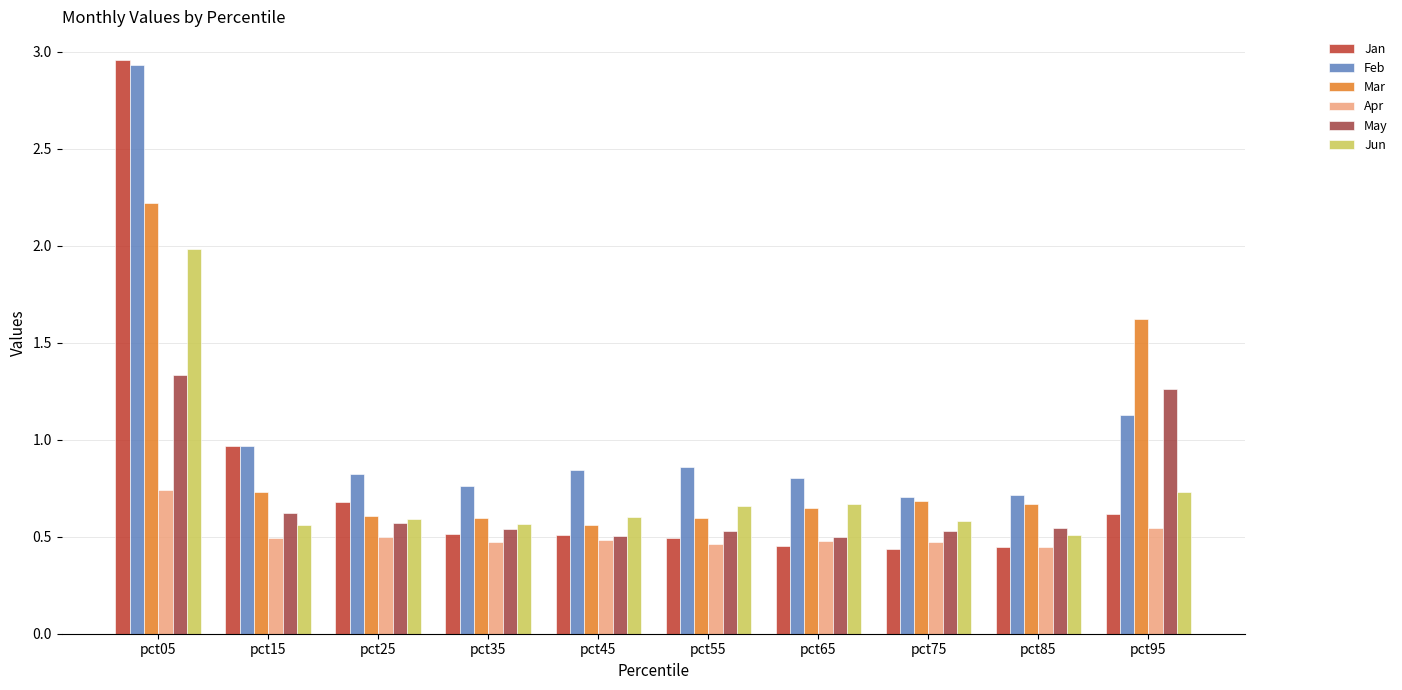

Reading left to right, extract all data points from this chart.

Jan: 3.0	1.0	0.7	0.5	0.5	0.5	0.5	0.4	0.4	0.6
Feb: 2.9	1.0	0.8	0.8	0.8	0.9	0.8	0.7	0.7	1.1
Mar: 2.2	0.7	0.6	0.6	0.6	0.6	0.6	0.7	0.7	1.6
Apr: 0.7	0.5	0.5	0.5	0.5	0.5	0.5	0.5	0.4	0.5
May: 1.3	0.6	0.6	0.5	0.5	0.5	0.5	0.5	0.5	1.3
Jun: 2.0	0.6	0.6	0.6	0.6	0.7	0.7	0.6	0.5	0.7